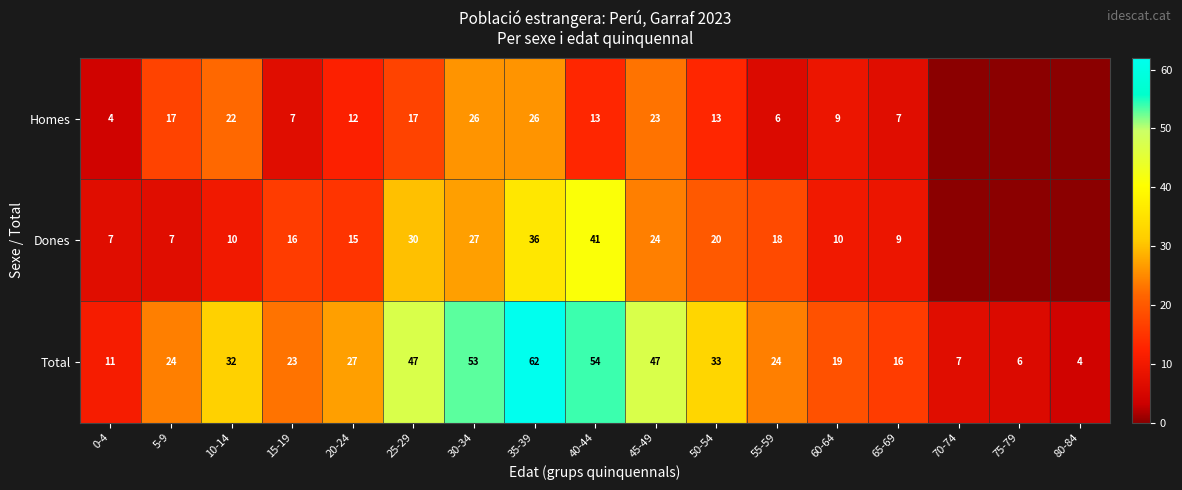

The Homes series shows 6 at 55-59. True or false?

True